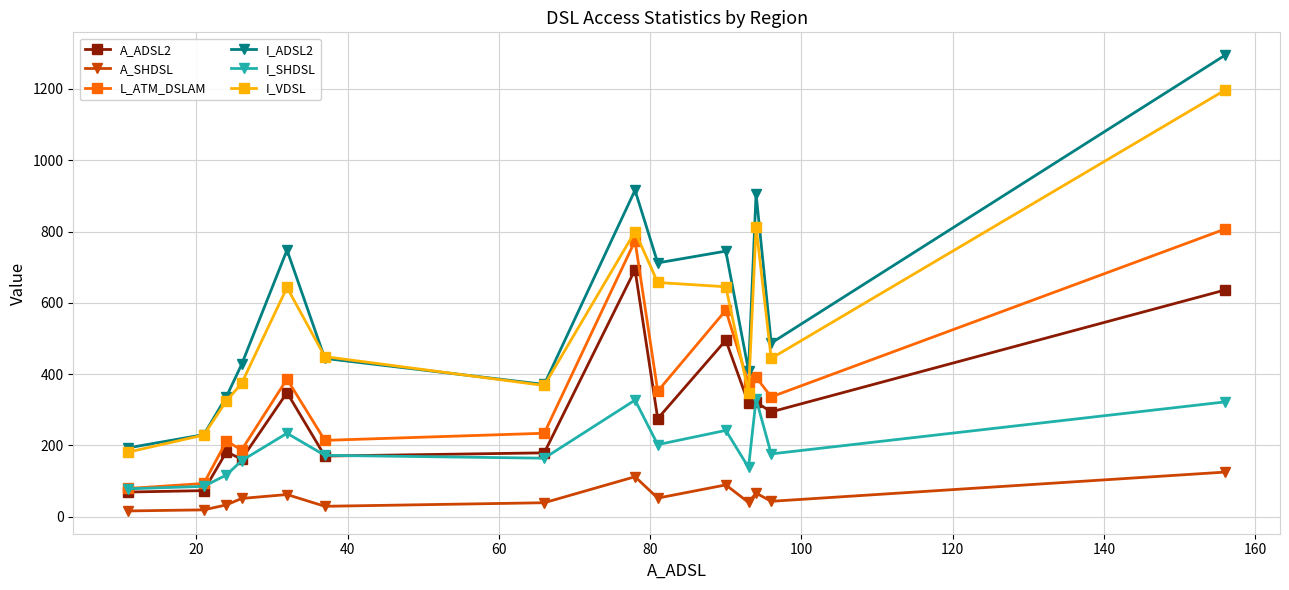

True or false: A_ADSL2 has more than 2 points higher than both neighbors.

True